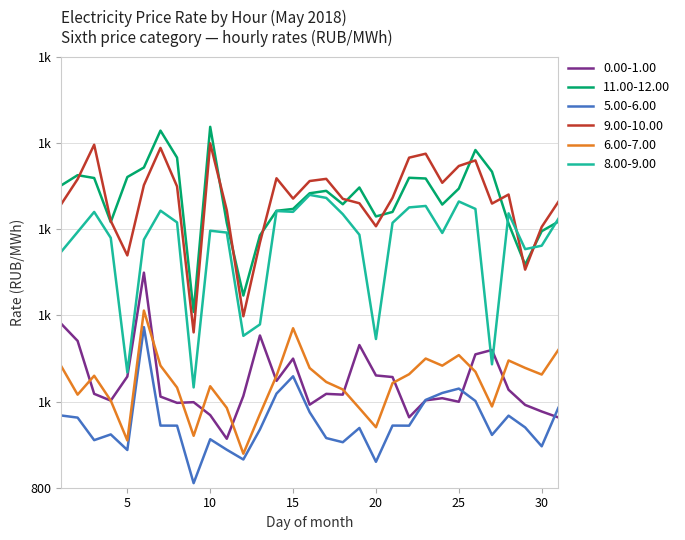

What is the smallest value displayed?

810.6